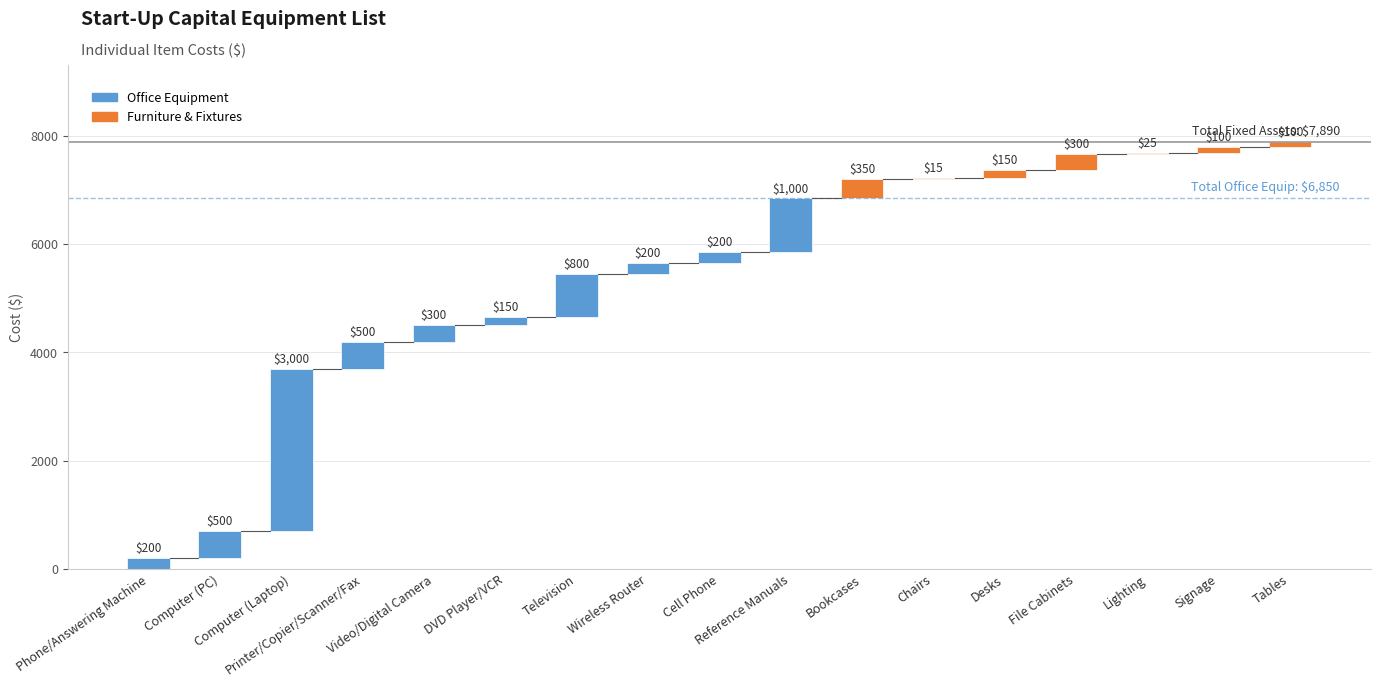

Reading left to right, extract all data points from this chart.

200	500	3000	500	300	150	800	200	200	1000	350	15	150	300	25	100	100